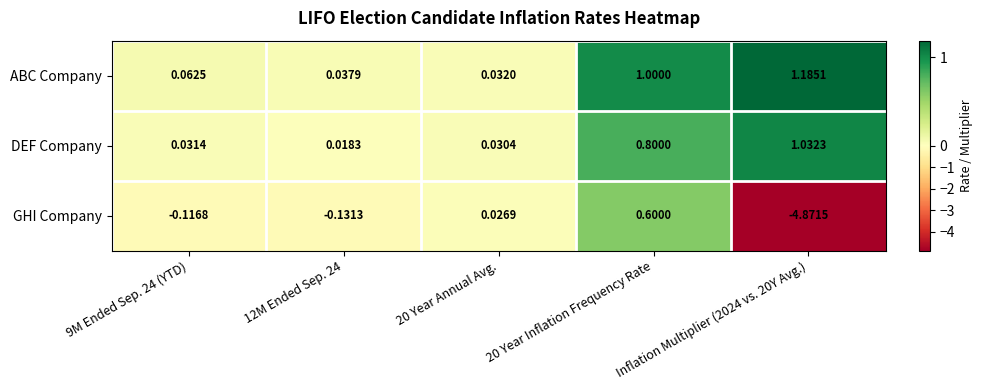

Which series has the largest range (max minus min)?

GHI Company